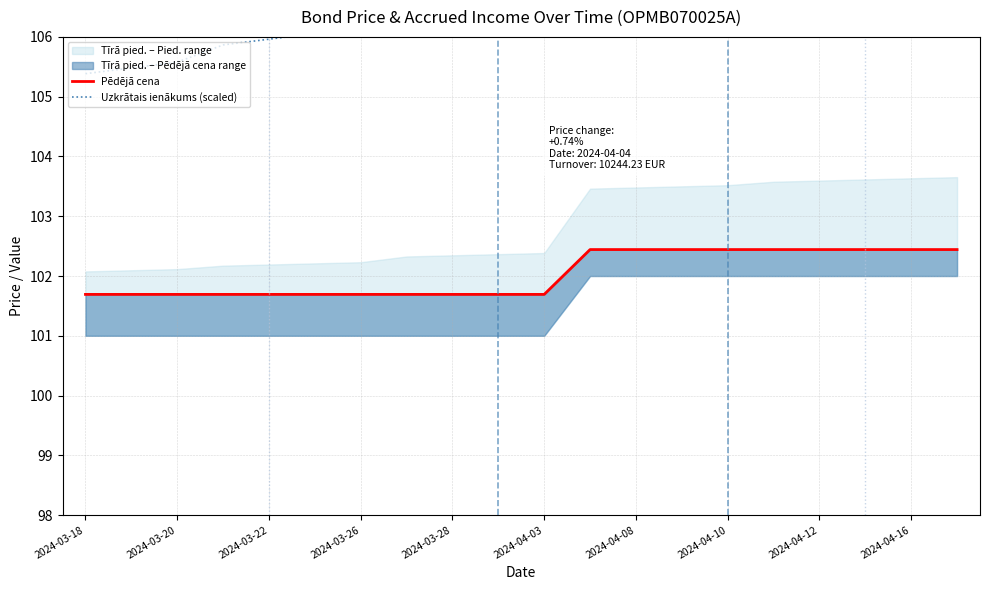

Read the Pēdējā cena value at 15.

102.4